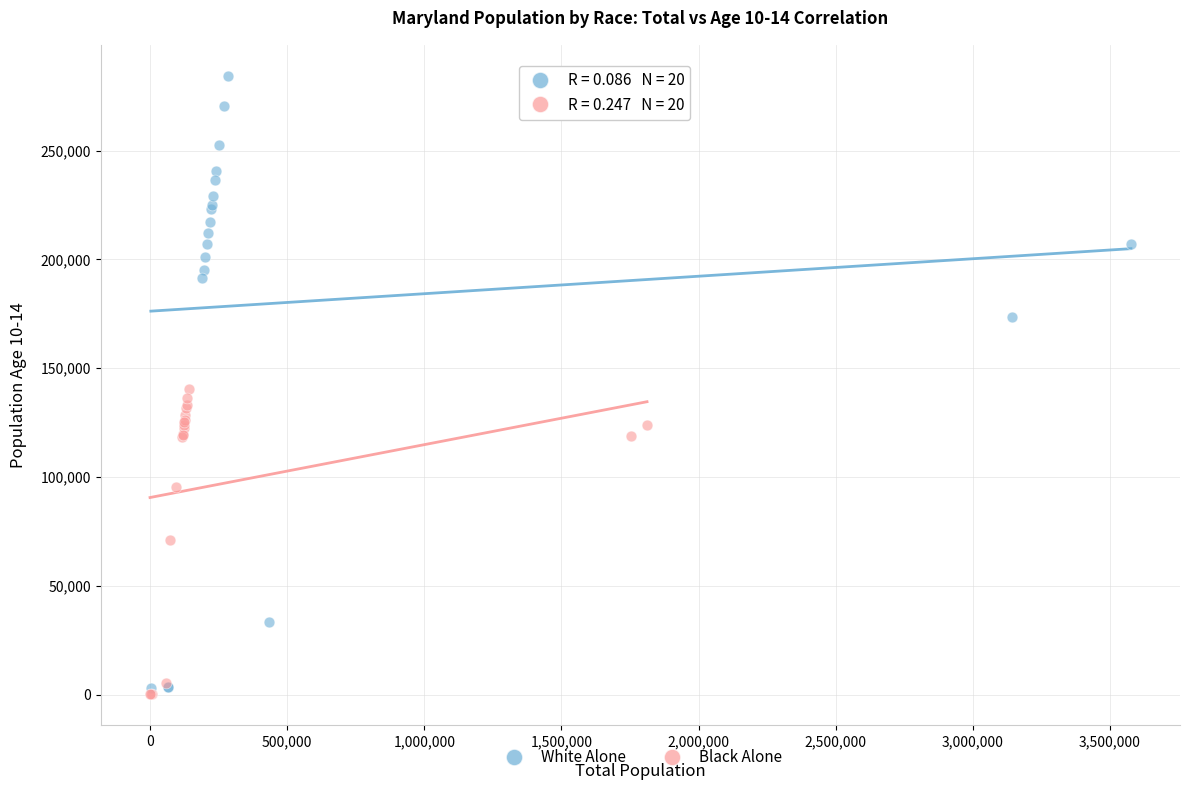

Which series reaches the maximum Y coordinate?

White Alone